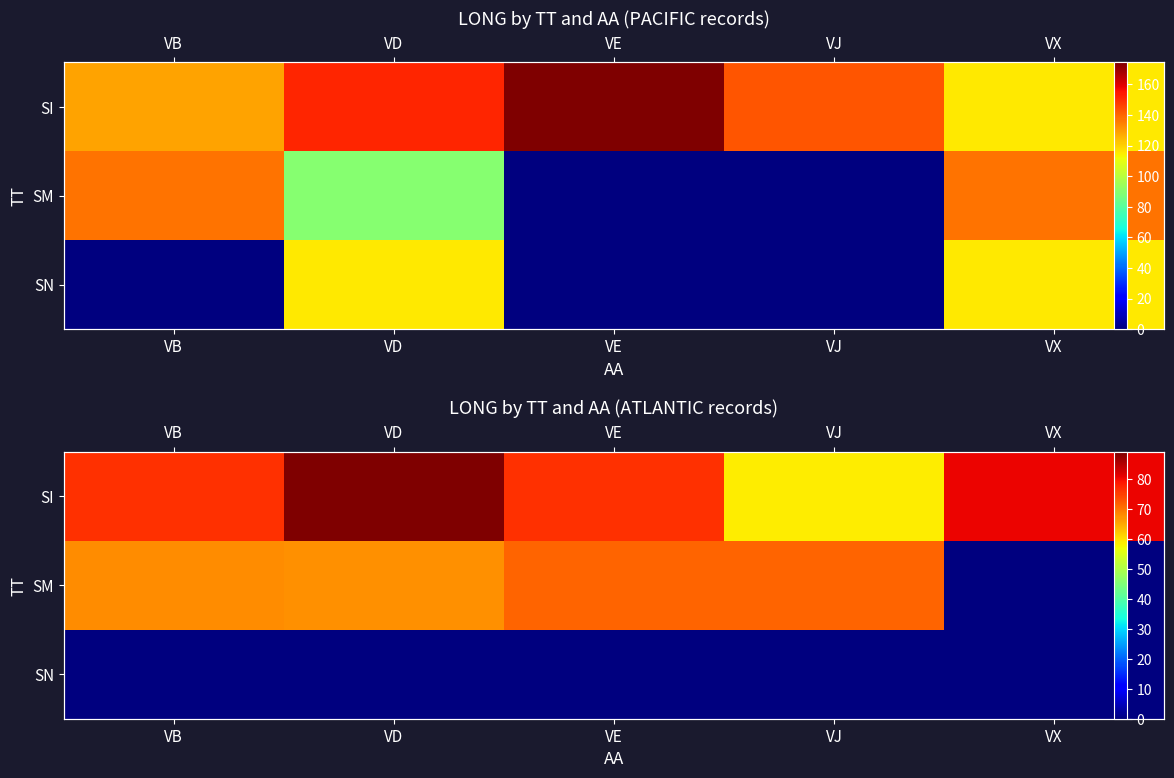

At VD, list the series in order from smallest to largest.

SN, SM, SI